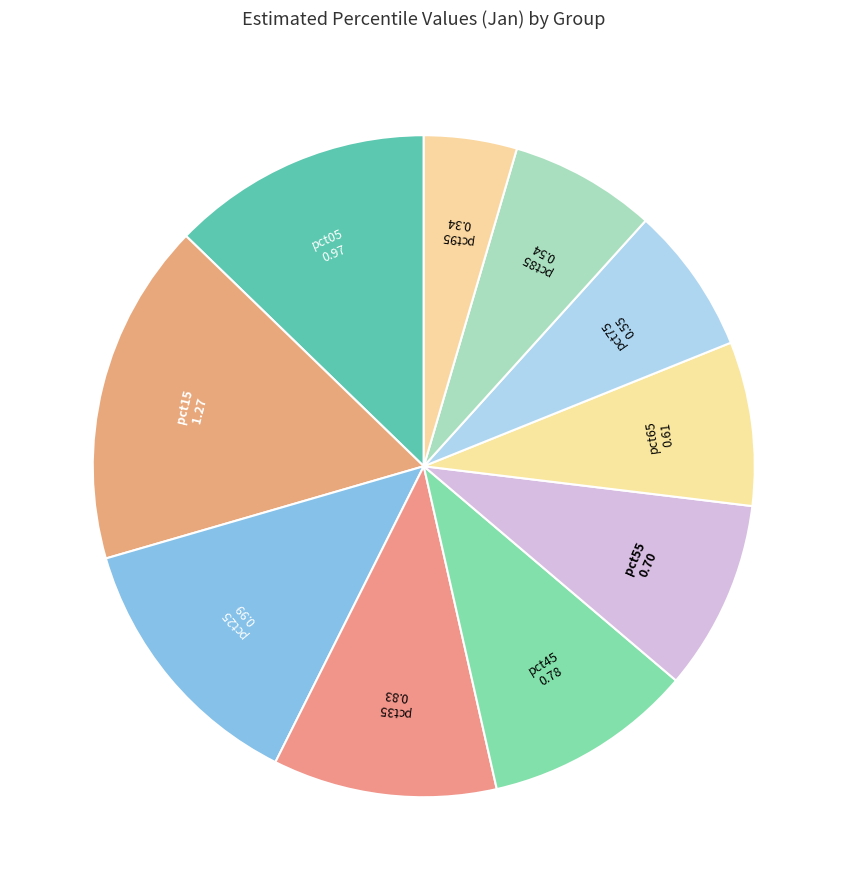

Does any single category account for the majority?

No